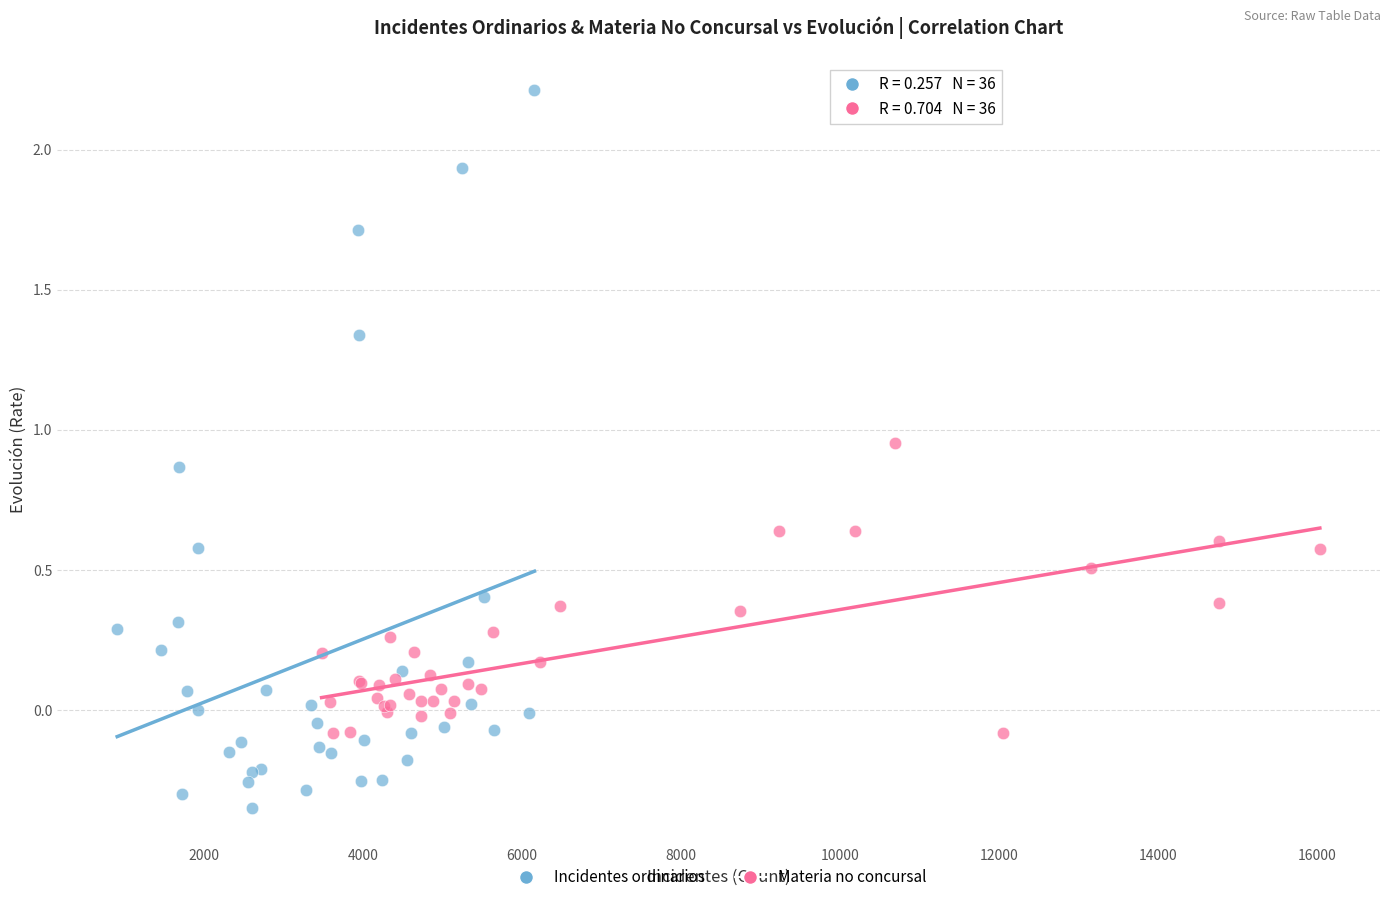

Which series has the widest spread of Y values?

Incidentes ordinarios